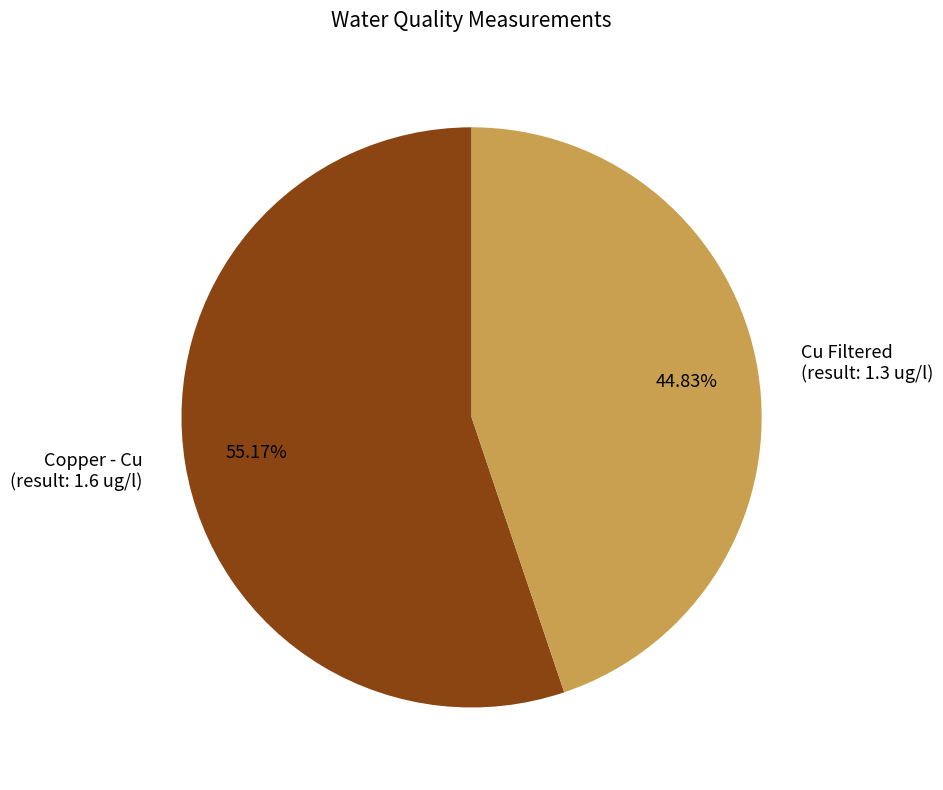

Combined, do Cu Filtered (result: 1.3 ug/l) and Copper - Cu (result: 1.6 ug/l) account for over 50%?

Yes